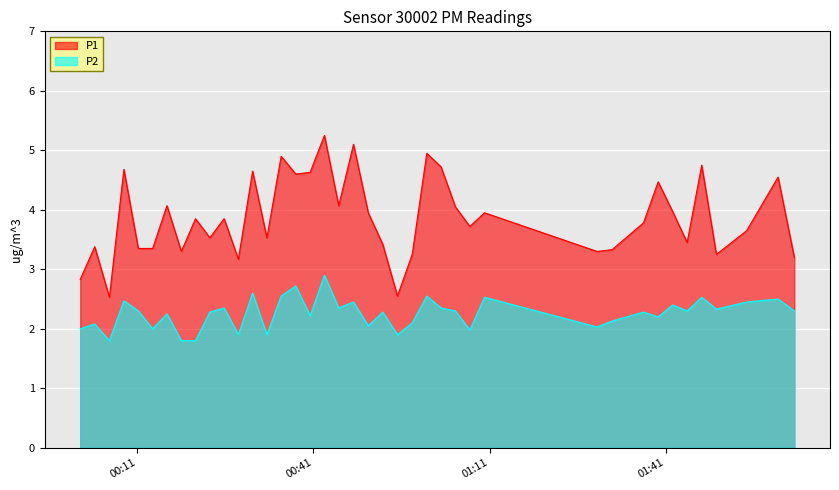

How many data points in P1 are less than 3?

3